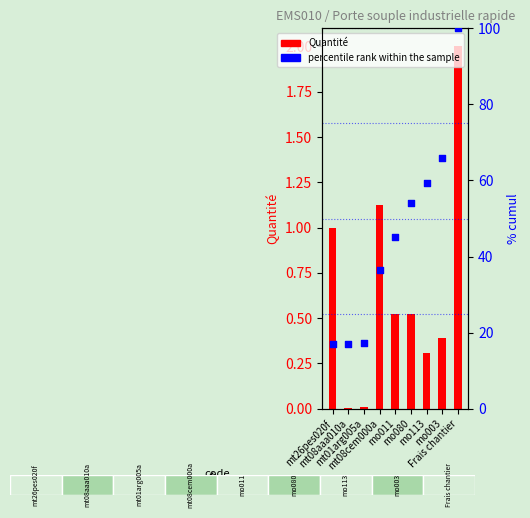

Which series contains the highest Y value?

percentile rank within the sample